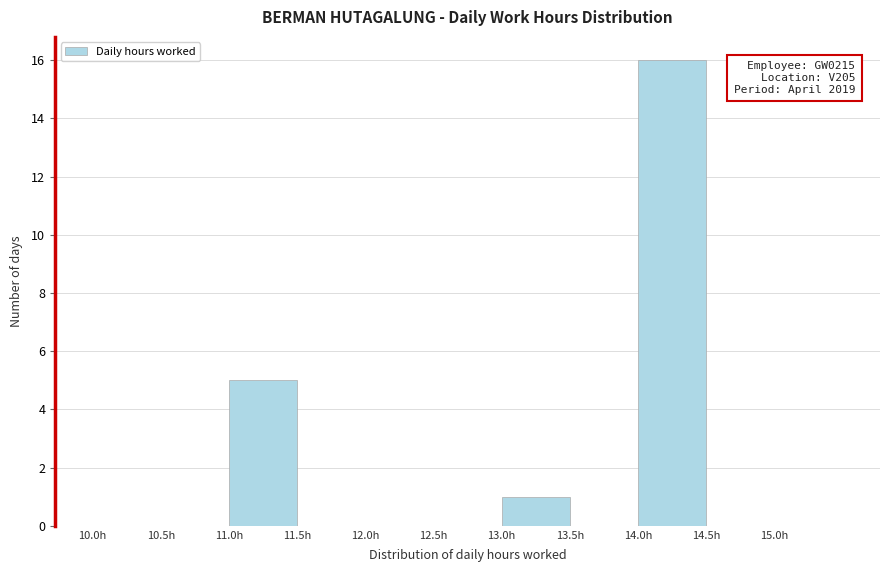

Which range on the x-axis has the tallest bar?

14.0 to 14.5